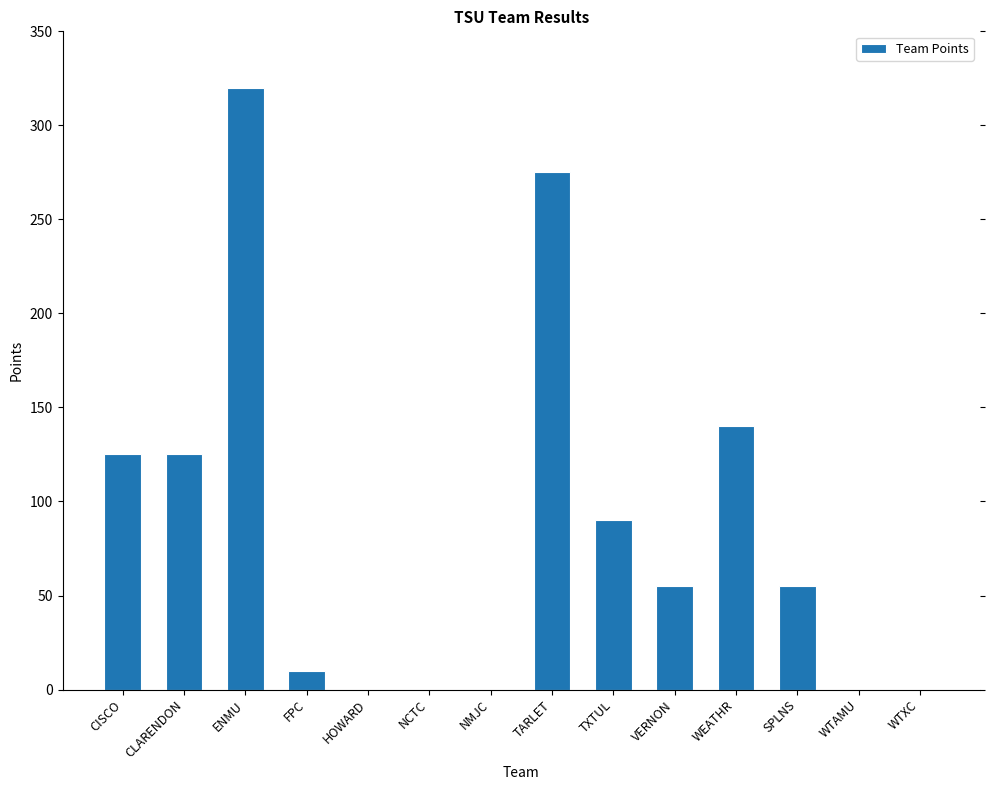

What is the sum of the values at SPLNS and VERNON?

110